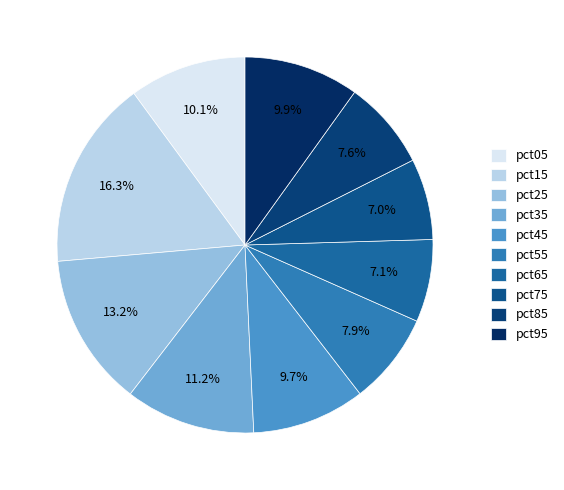

Is pct15 the majority of the pie?

No